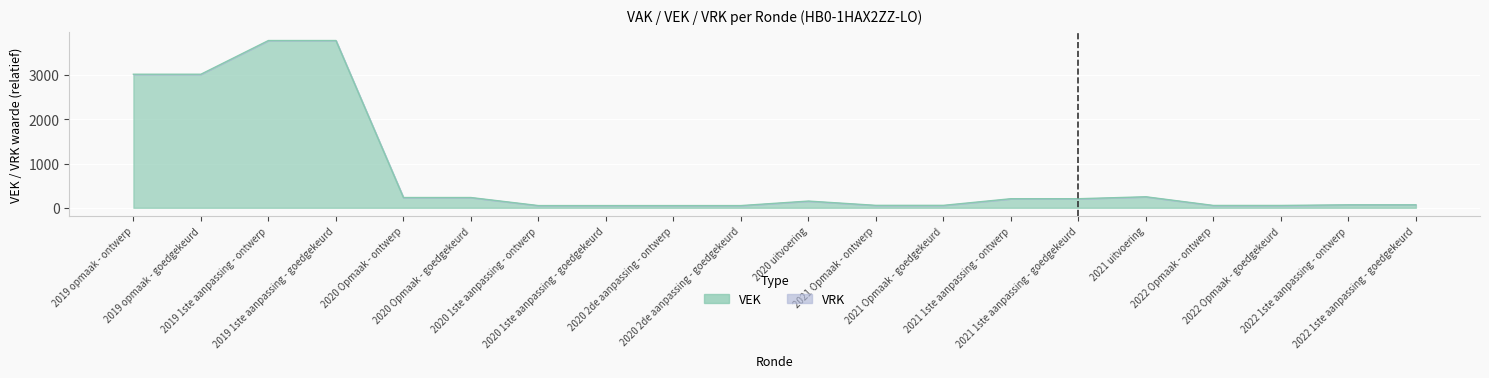

Count the number of categories in the chart.

20